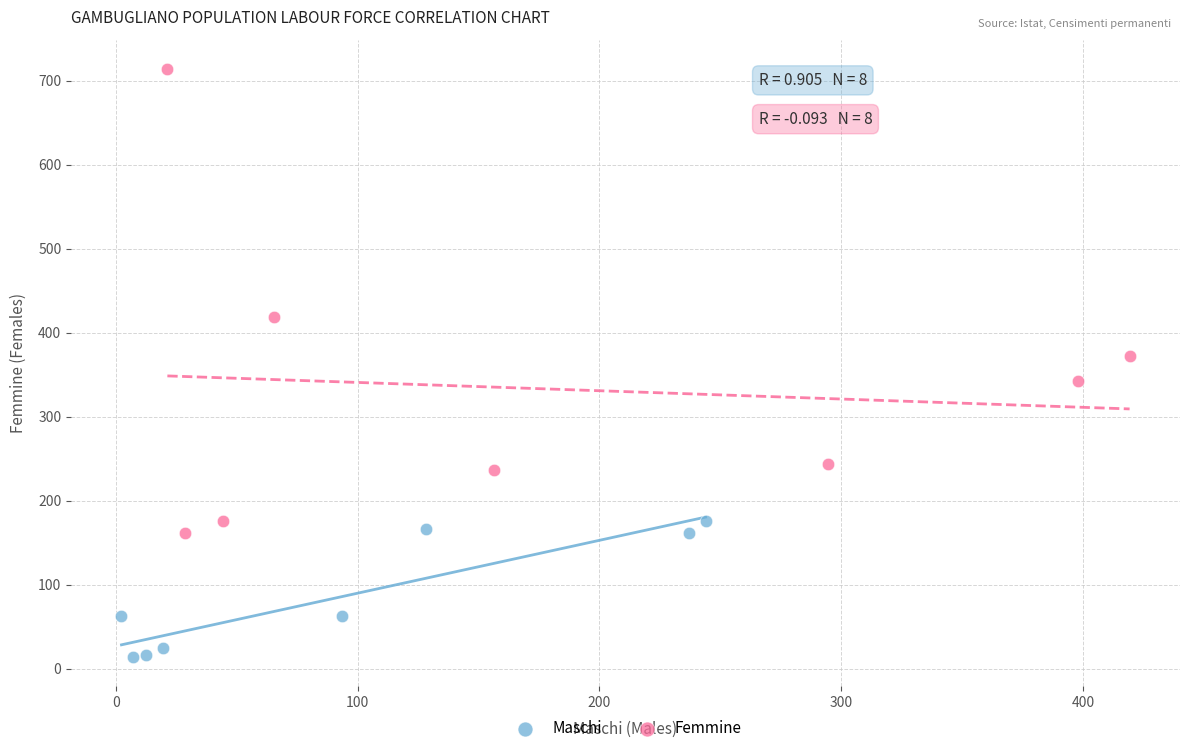

Which series has the widest spread of Y values?

Femmine